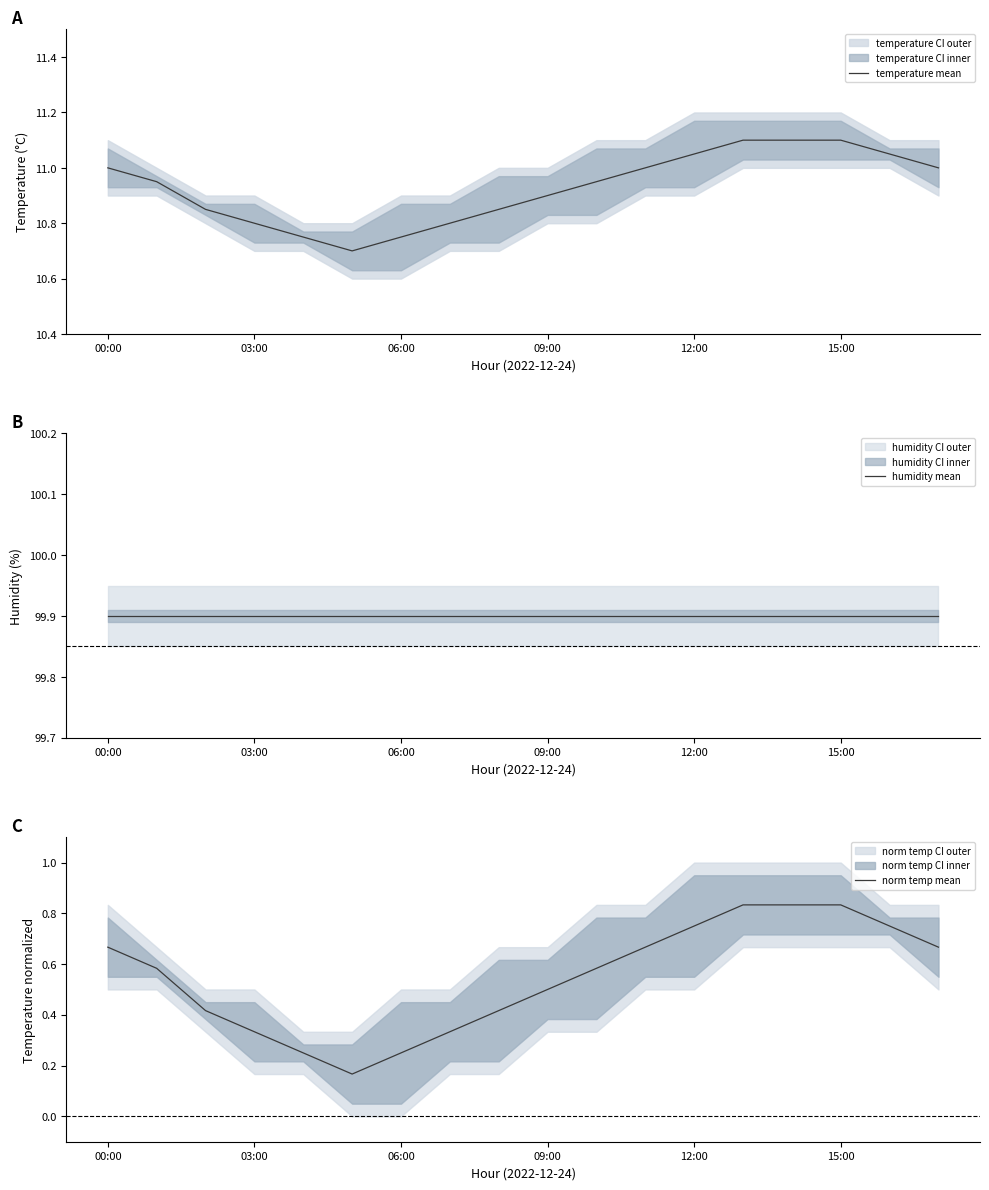

Which series has the largest range (max minus min)?

norm temp mean